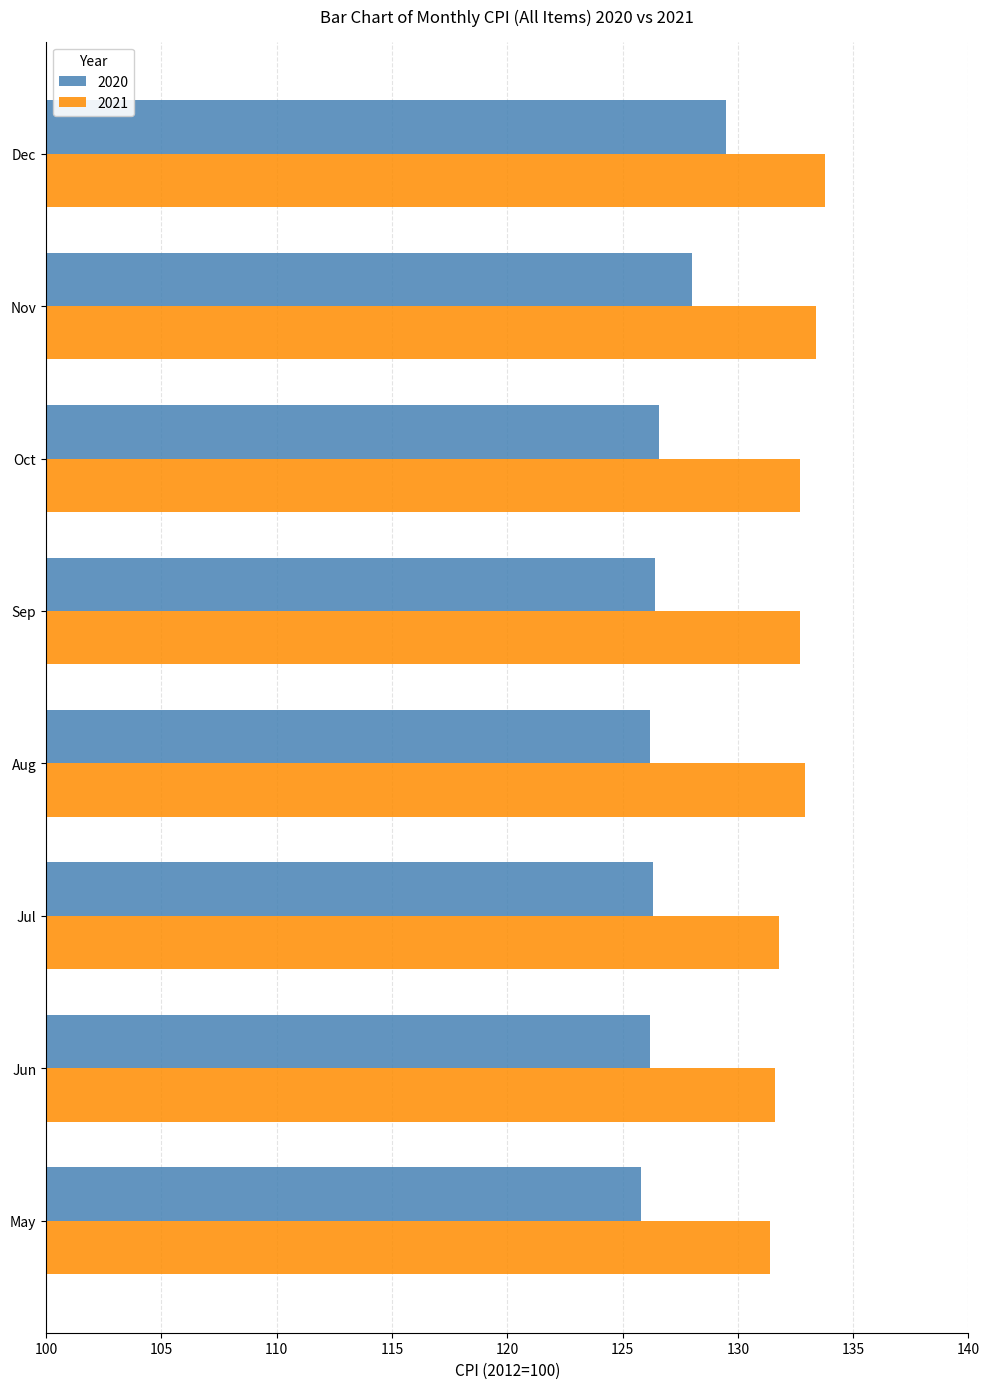

Which series changed the most between Jul and Dec?

2020